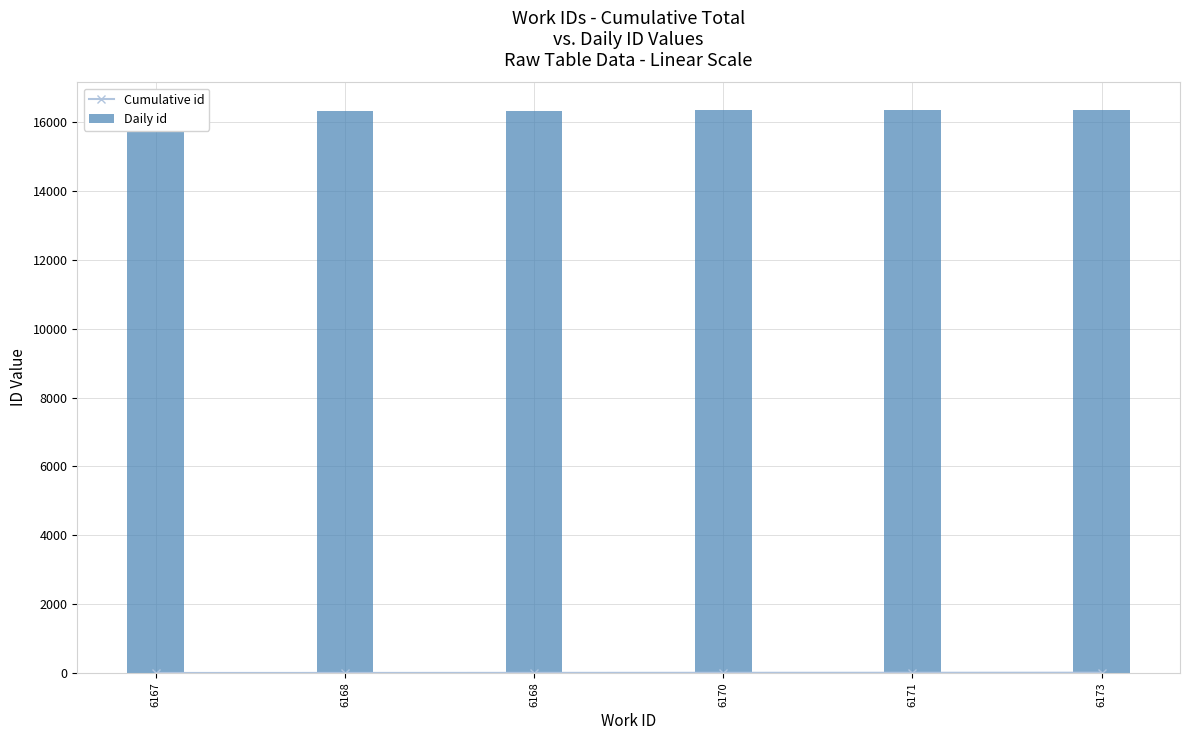

At which label does Cumulative id reach its minimum?

6167